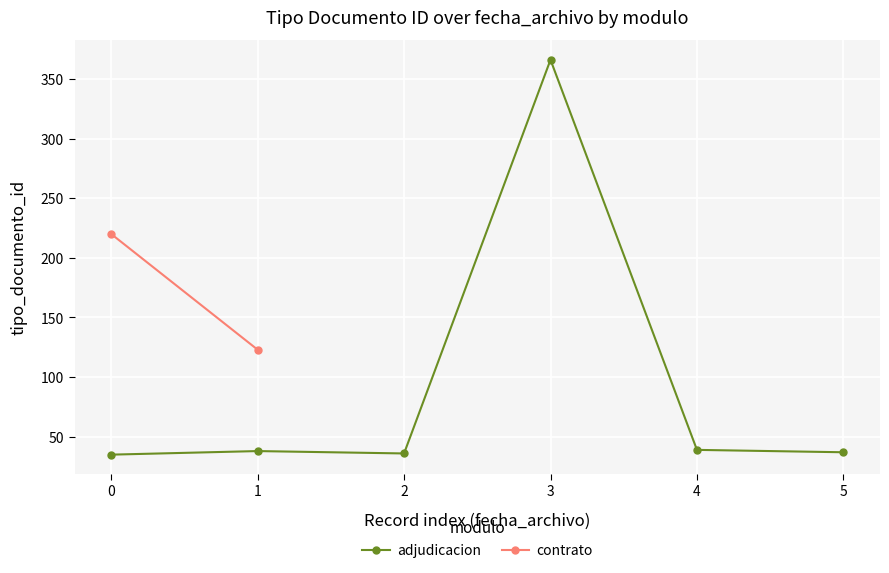

The adjudicacion series shows 35 at 0. True or false?

True